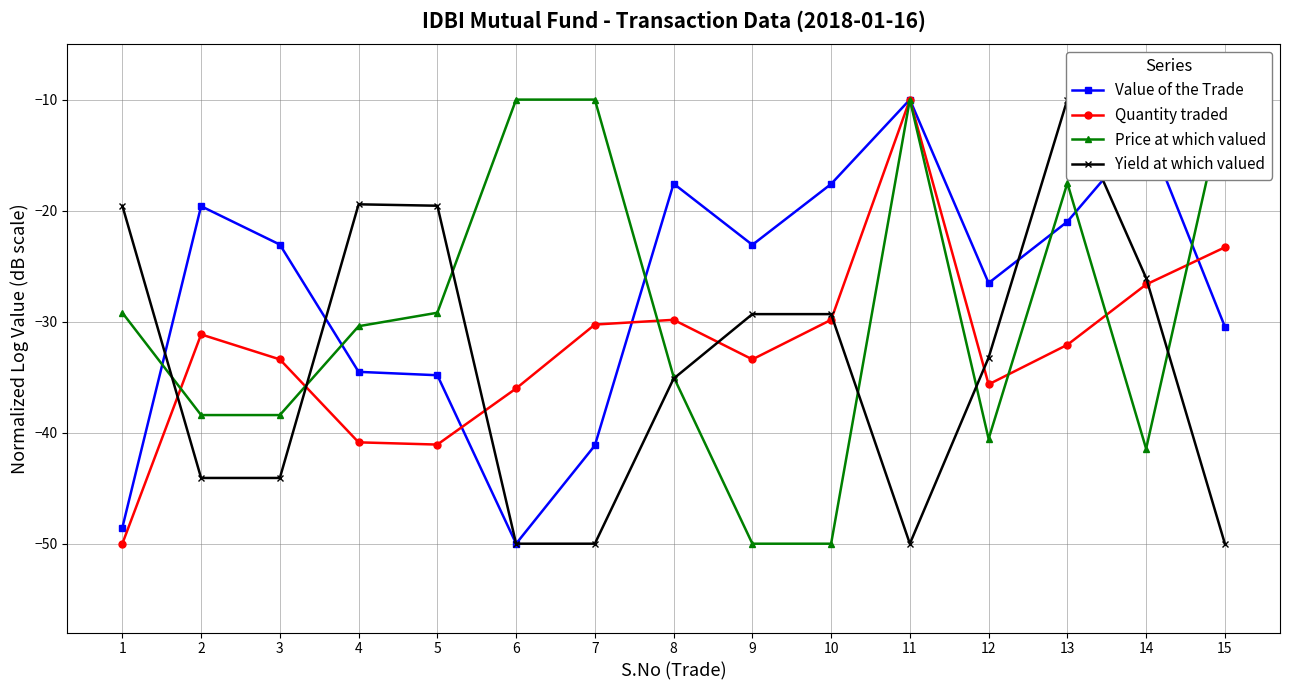

Reading left to right, transcribe all the data shown in this chart.

Value of the Trade: 1=-48.6	2=-19.6	3=-23.1	4=-34.5	5=-34.8	6=-50.0	7=-41.2	8=-17.6	9=-23.1	10=-17.6	11=-10.0	12=-26.5	13=-21.0	14=-12.7	15=-30.5
Quantity traded: 1=-50.0	2=-31.1	3=-33.4	4=-40.9	5=-41.1	6=-36.0	7=-30.3	8=-29.8	9=-33.4	10=-29.8	11=-10.0	12=-35.6	13=-32.1	14=-26.7	15=-23.3
Price at which valued: 1=-29.2	2=-38.4	3=-38.4	4=-30.4	5=-29.2	6=-10.0	7=-10.0	8=-35.0	9=-50.0	10=-50.0	11=-10.0	12=-40.6	13=-17.5	14=-41.4	15=-10.0
Yield at which valued: 1=-19.6	2=-44.1	3=-44.1	4=-19.4	5=-19.6	6=-50.0	7=-50.0	8=-35.1	9=-29.3	10=-29.3	11=-50.0	12=-33.2	13=-10.0	14=-26.1	15=-50.0